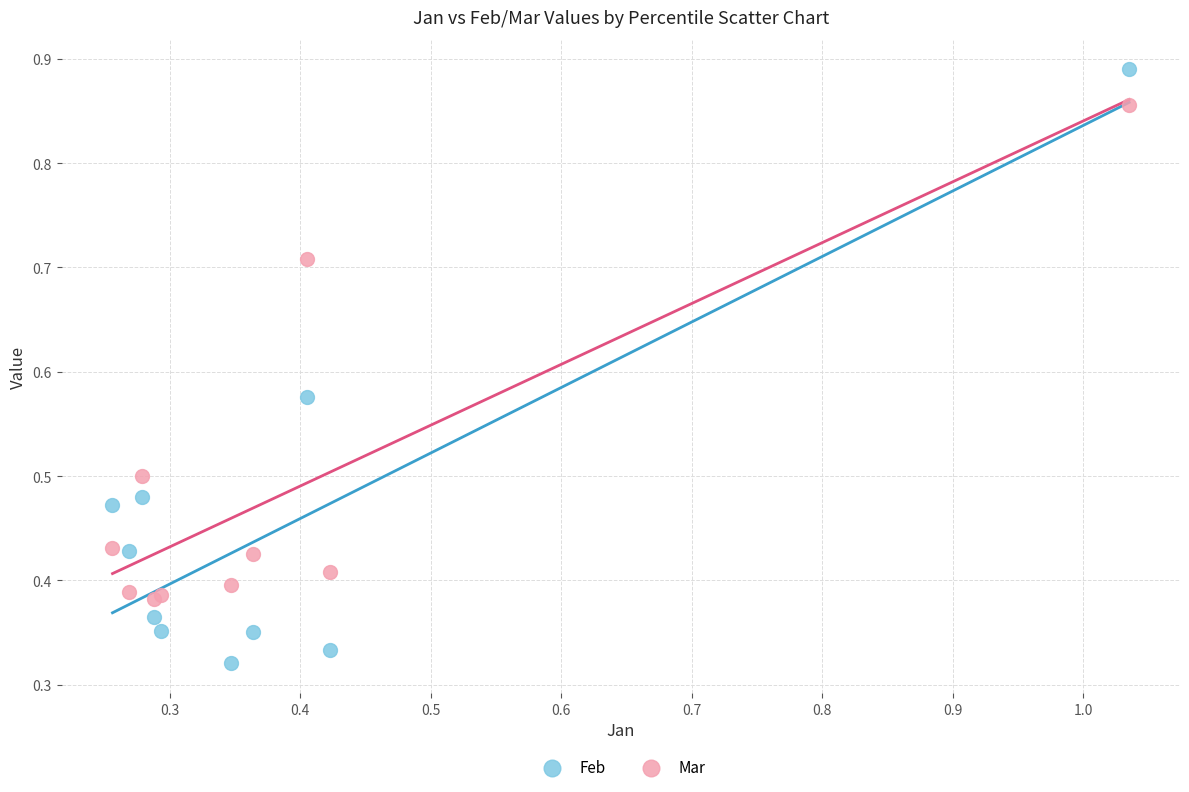

What are all the series names shown in the legend?

Feb, Mar